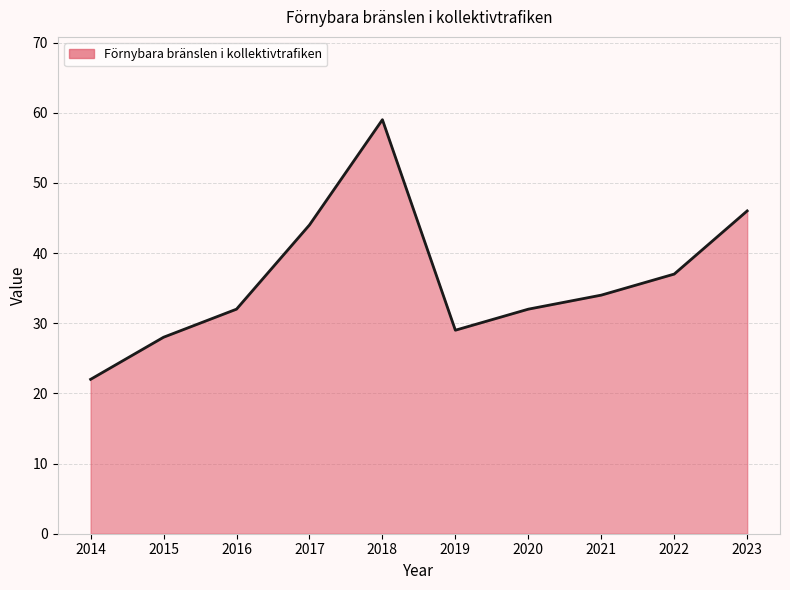

Reading left to right, list all the values displayed in this chart.

2014=22	2015=28	2016=32	2017=44	2018=59	2019=29	2020=32	2021=34	2022=37	2023=46